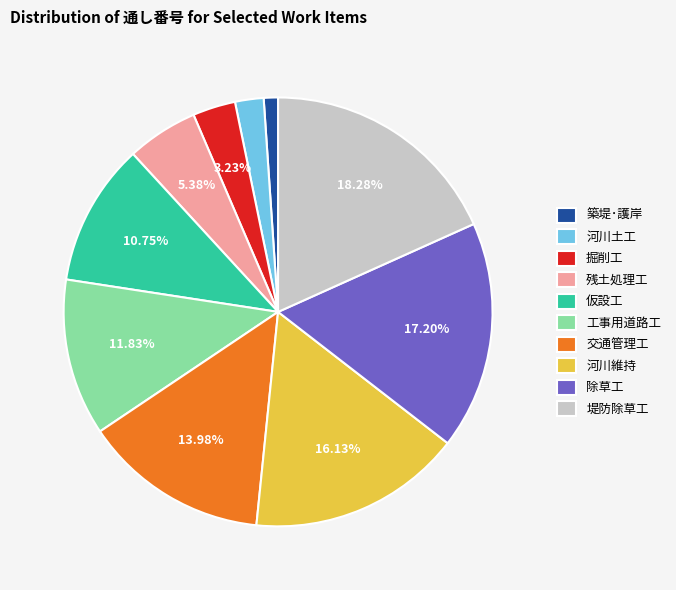

What is the smallest slice in the pie chart?

築堤･護岸